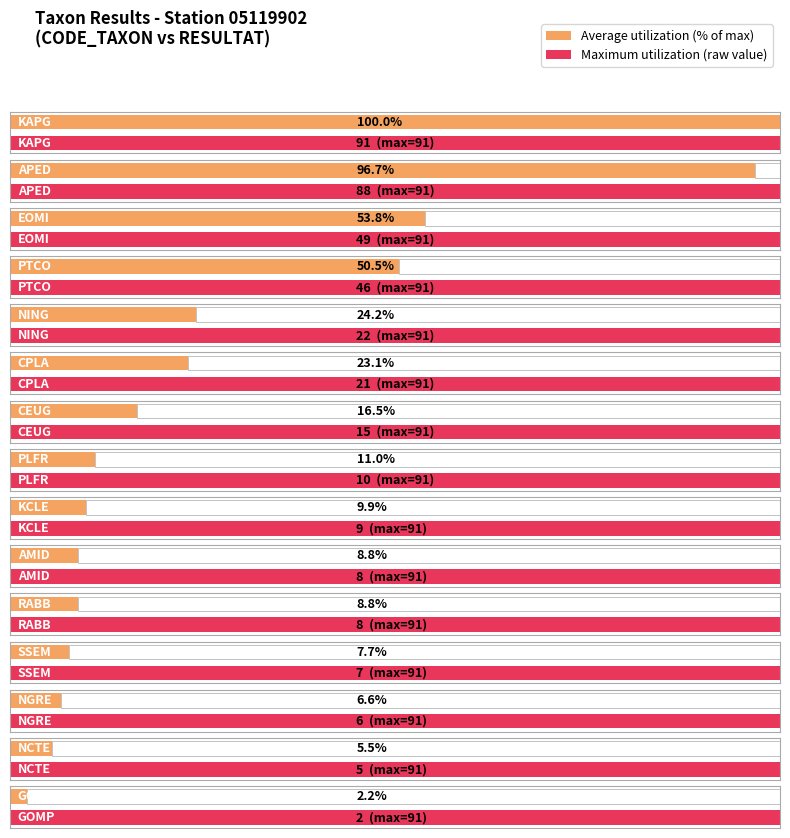

What is the label of the 15th bar from the right?

KAPG